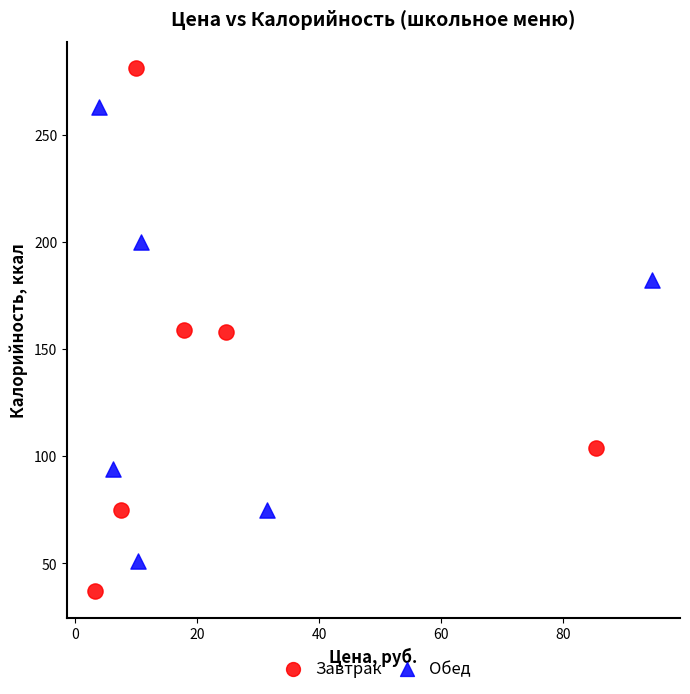

Which series reaches the minimum Y coordinate?

Завтрак